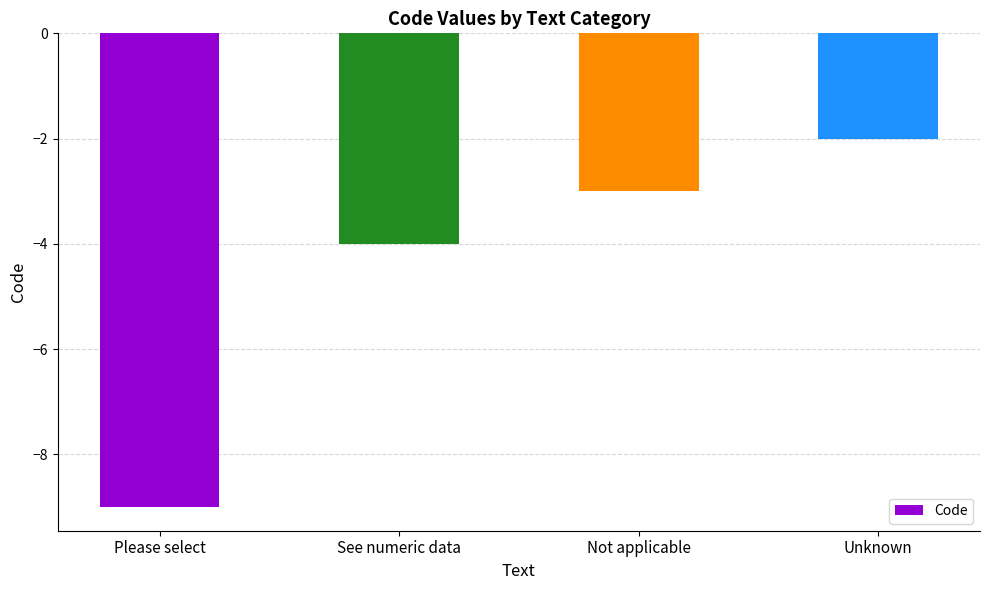

The chart shows a value of -3 at See numeric data. True or false?

False